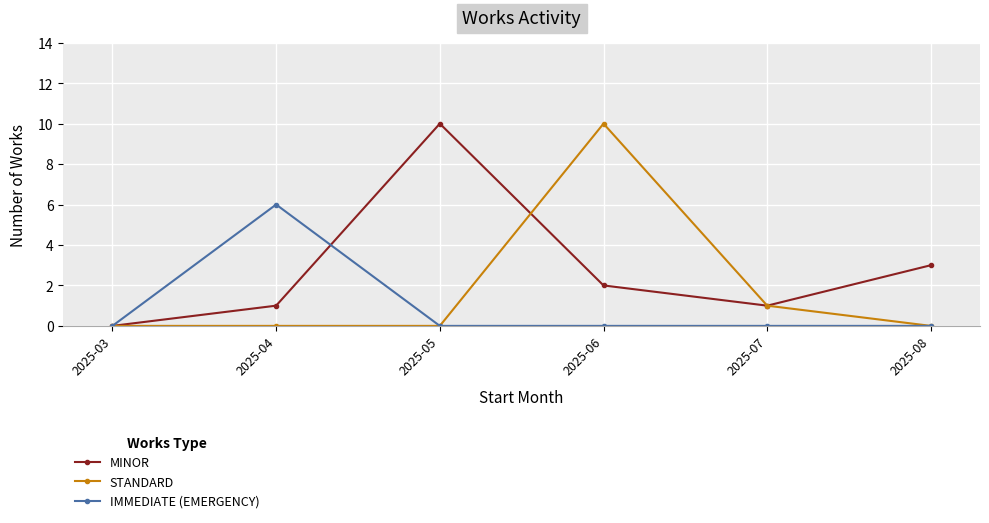

At which label does MINOR reach its peak?

2025-05